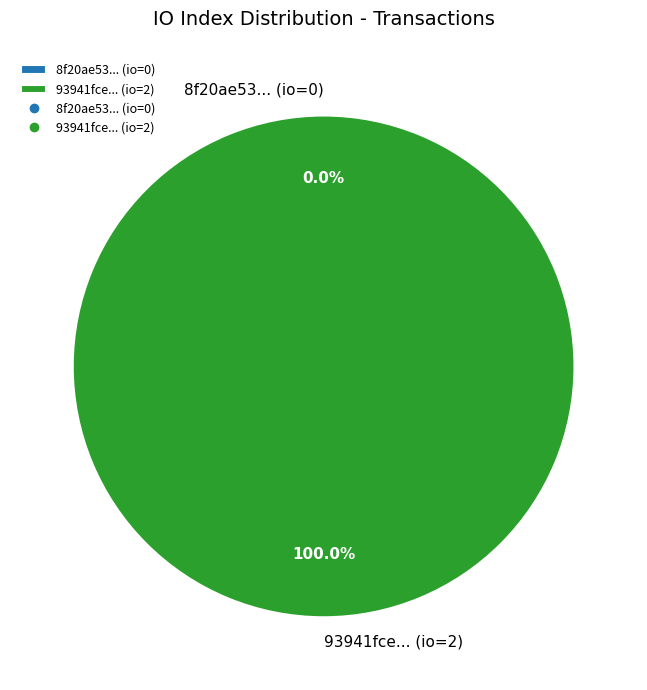

What percentage is NOT represented by tx_0 (io_index=0)?

100.0%